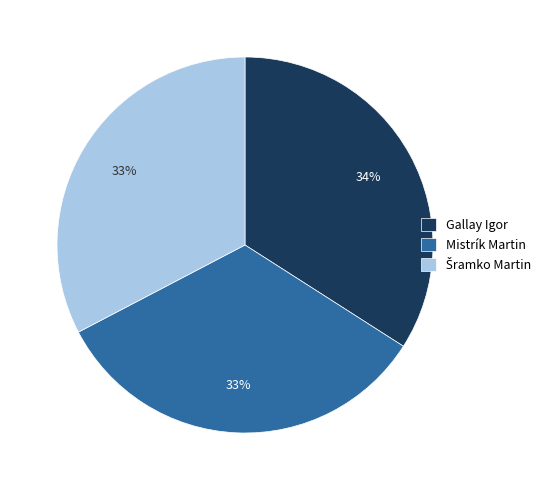

How many segments does this pie chart have?

3